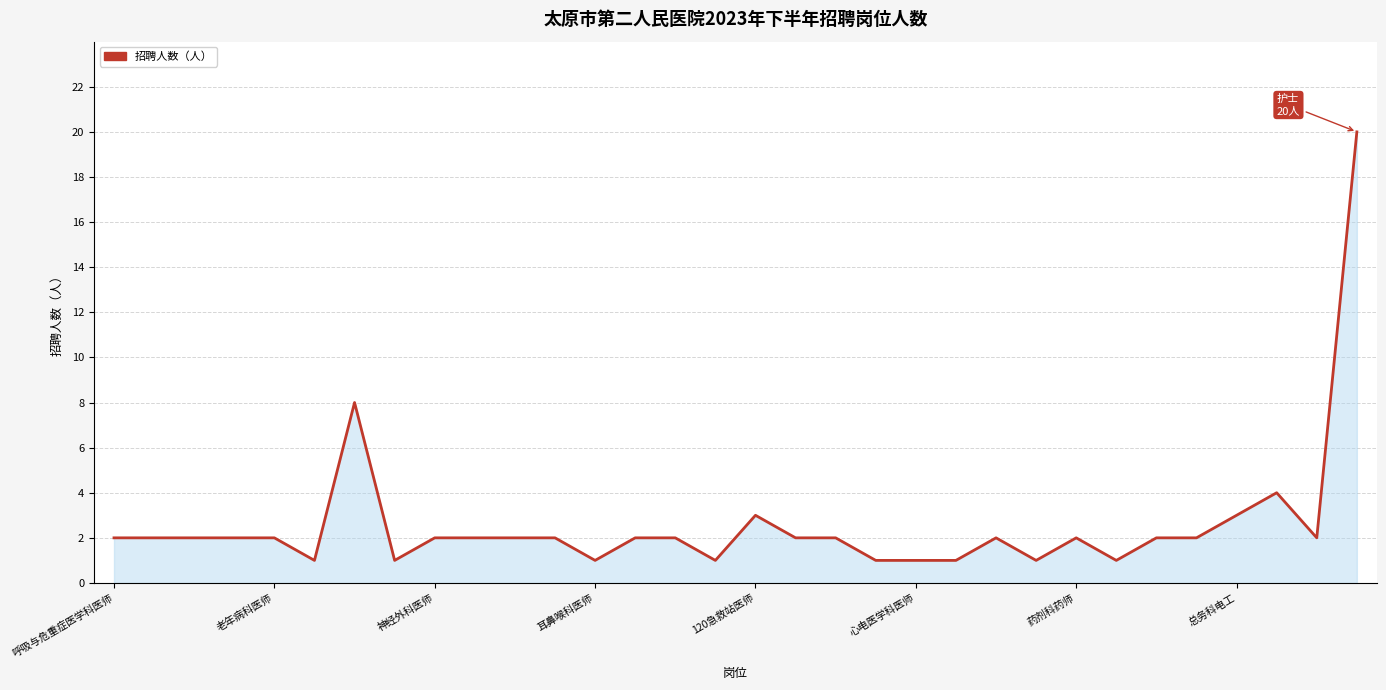

What is the maximum value shown in the chart?

20